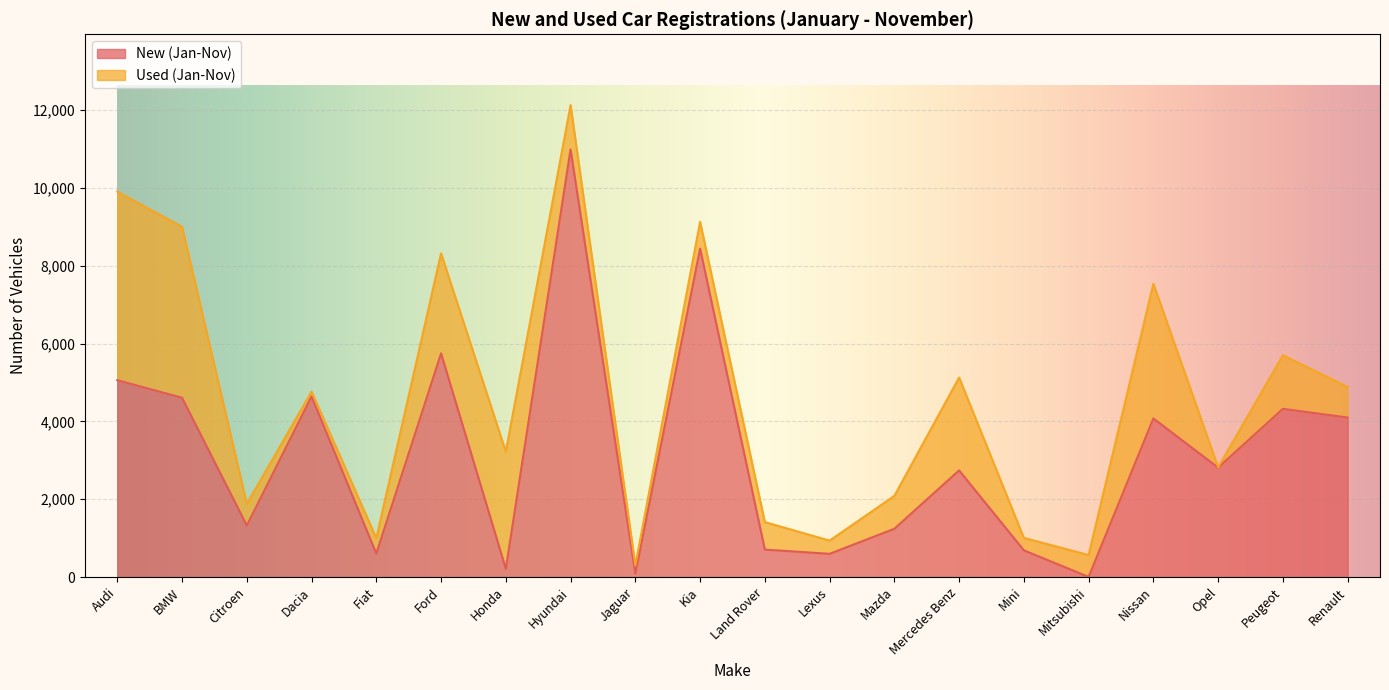

The New (Jan-Nov) series shows 705 at Land Rover. True or false?

True